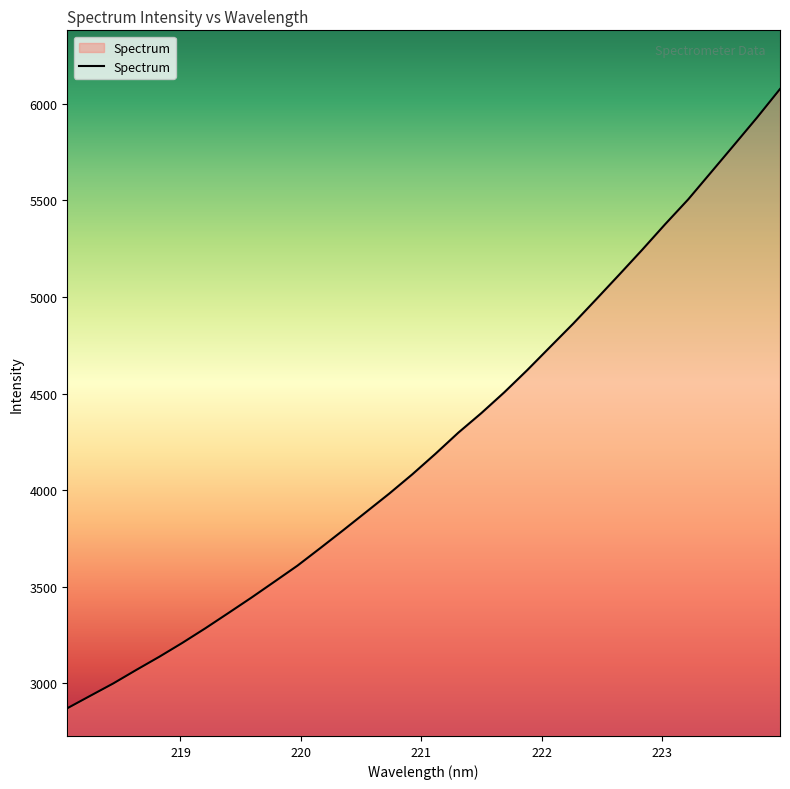

How many categories are shown in the chart?

32